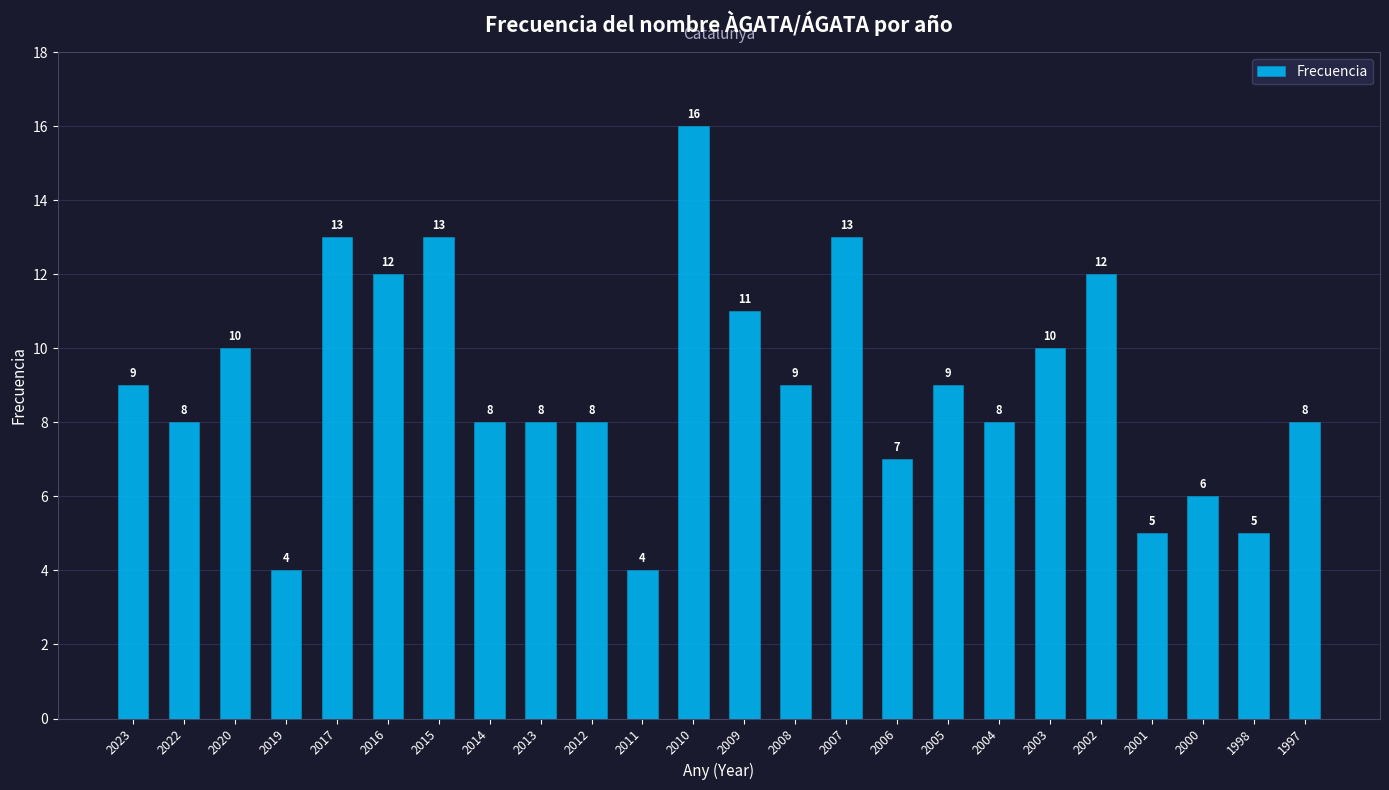

Between 2015 and 2001, which is larger?

2015